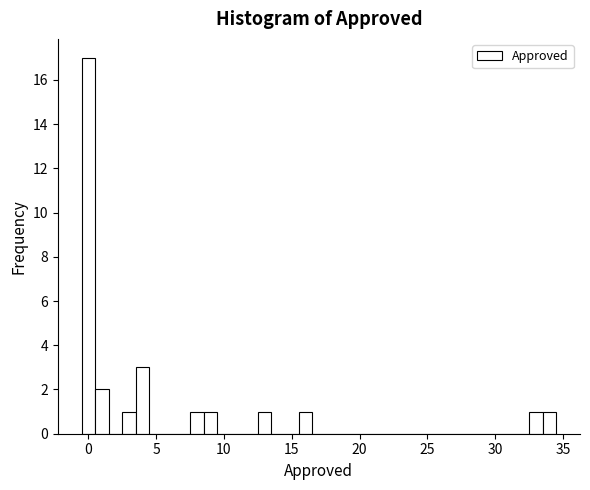

Around what value on the x-axis is the tallest bar? Give the approximate position of its centre, as read against the axis.

0.0